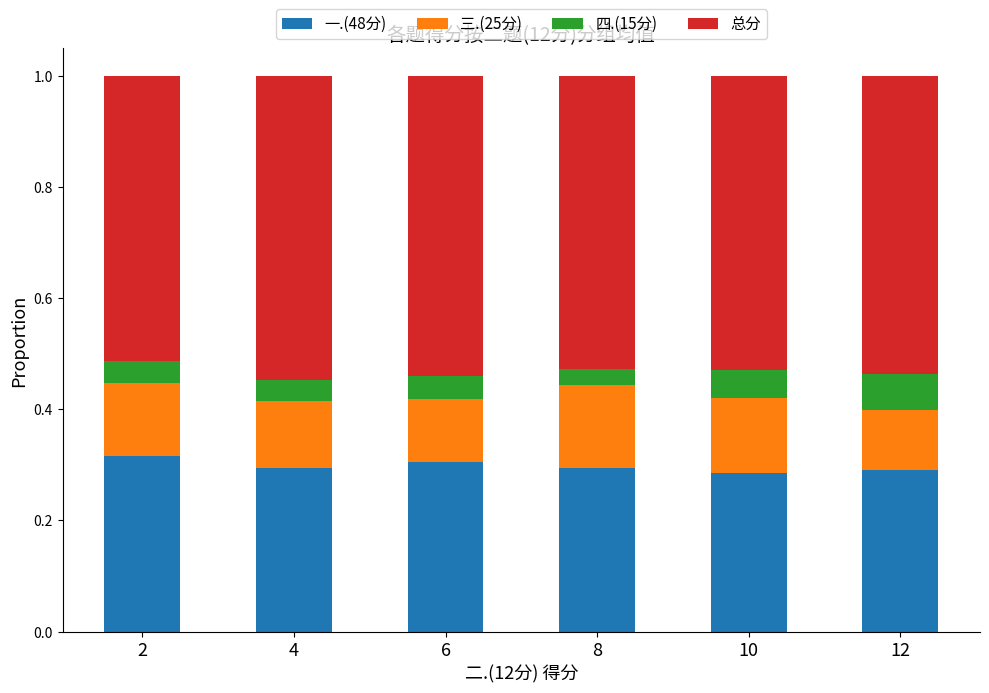

What is the sum of the 一.(48分) values at 10 and 12?

0.6